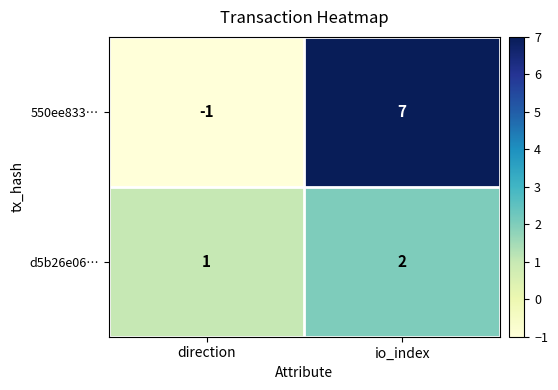

What is the sum of all d5b26e06… values?

3